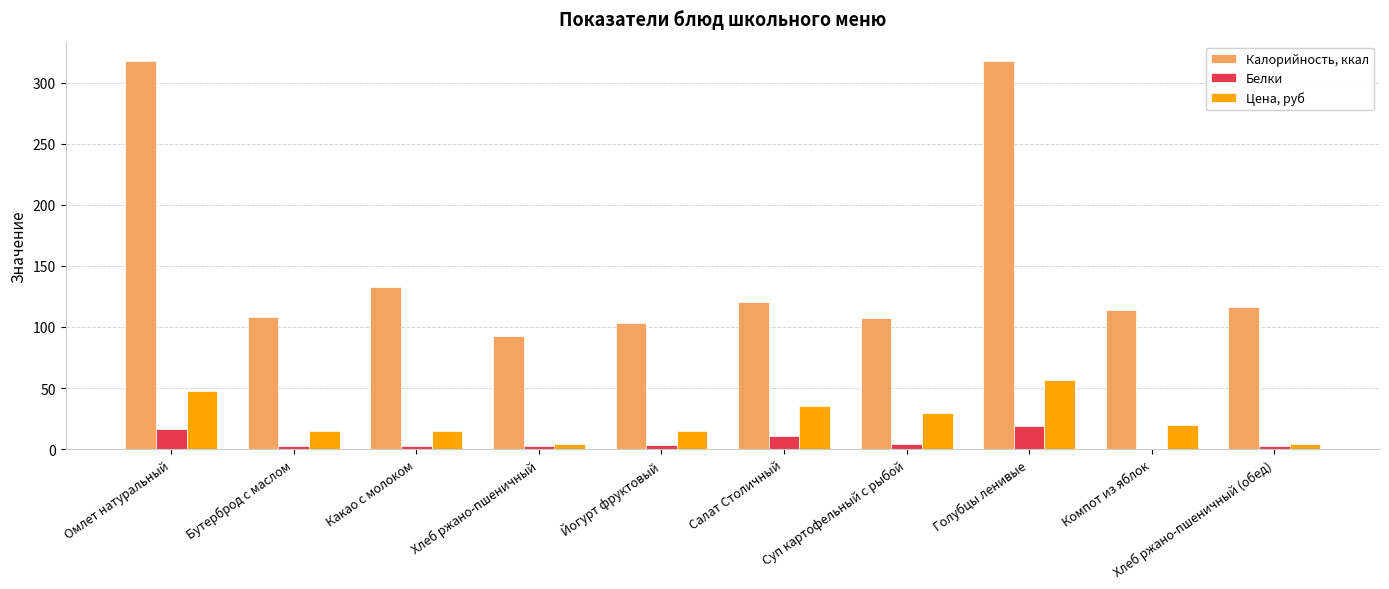

At which label is Калорийность, ккал closest to 205?

Какао с молоком